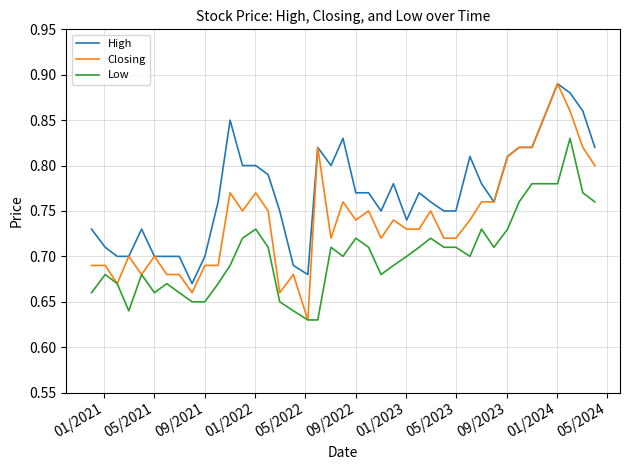

True or false: High and Low intersect in this chart.

False